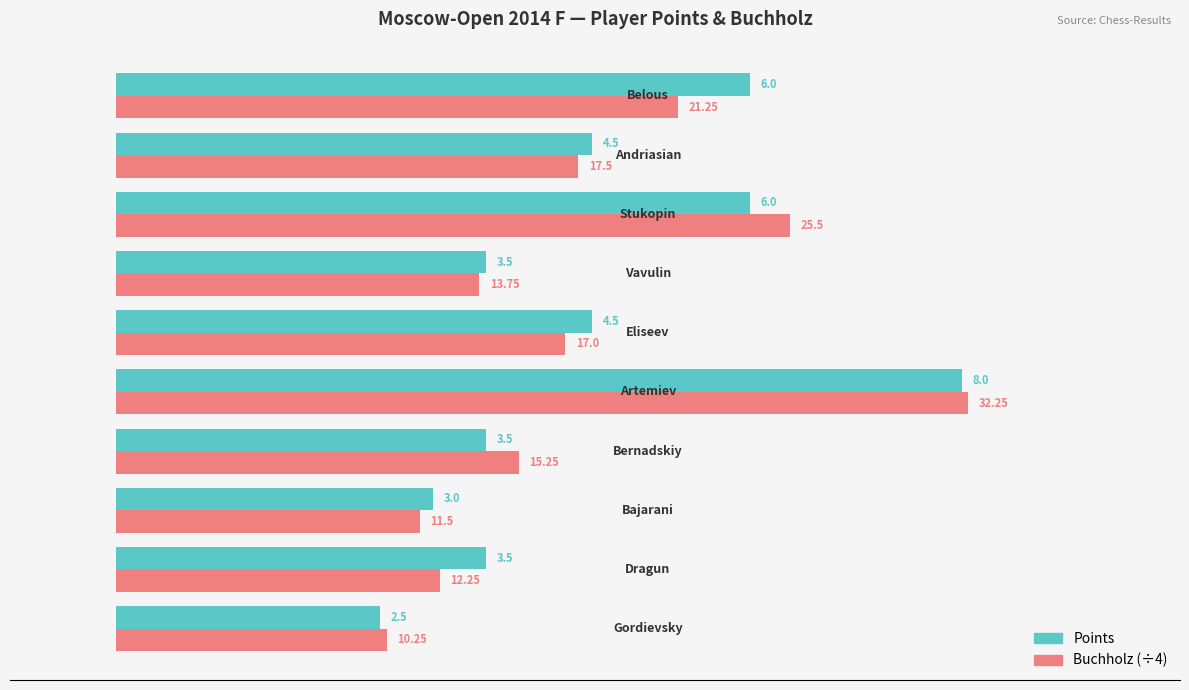

List the series in order of their peak value, lowest first.

Points, Buchholz (÷4)